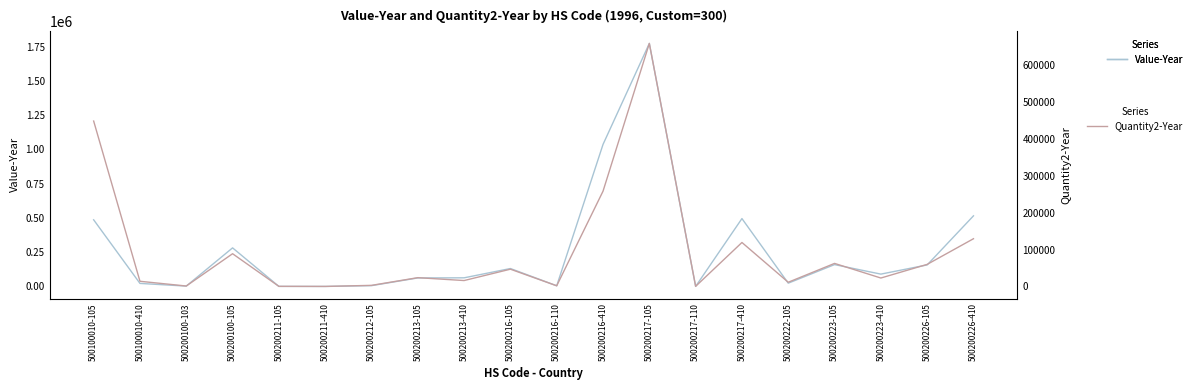

Where is Quantity2-Year nearest to the value 329034?

500200216-410